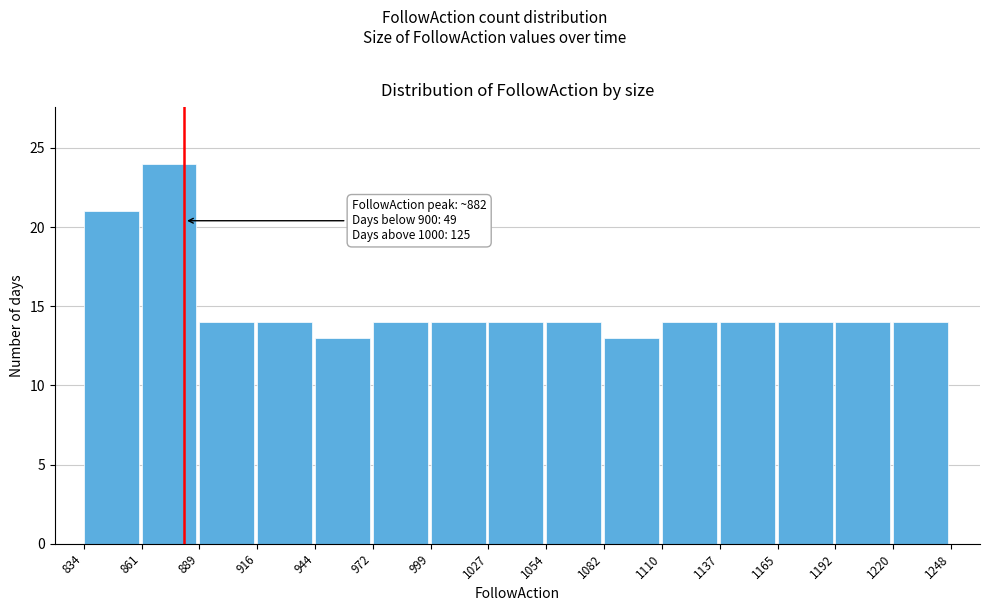

Which range on the x-axis has the tallest bar?

861 to 889